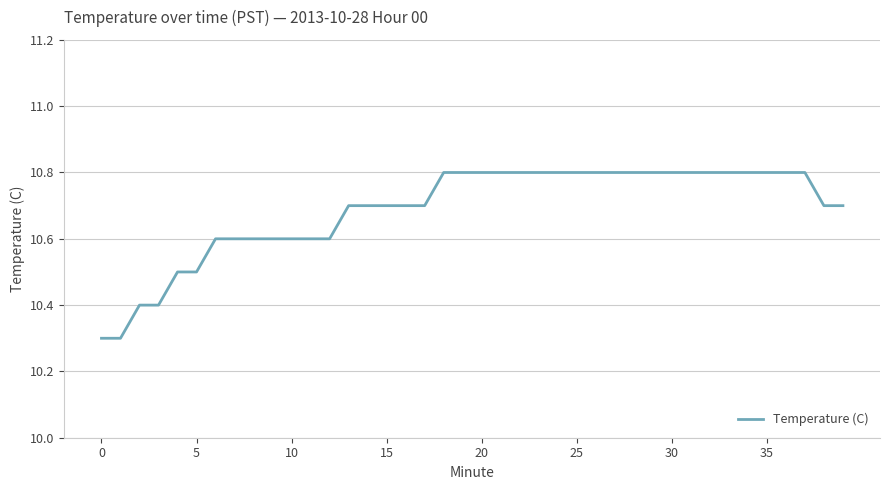

What is the minimum value shown in the chart?

10.3